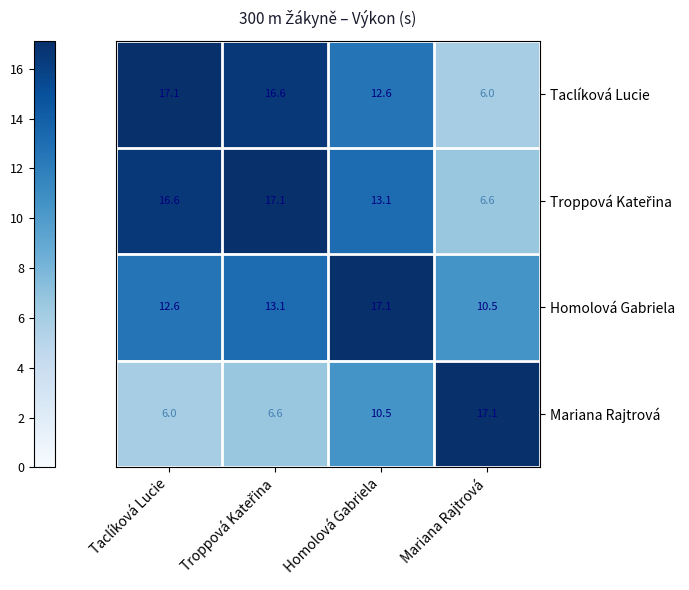

At how many categories does at least one series exceed 8?

4